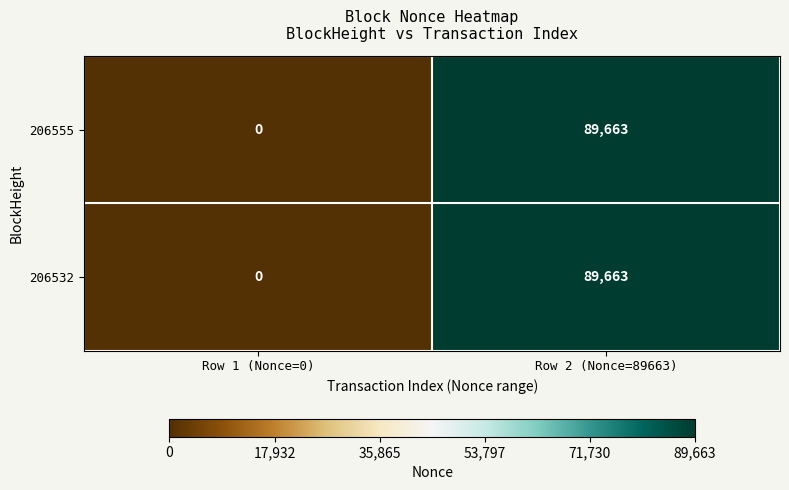

At which label does 206555 reach its minimum?

Row 1 (Nonce=0)